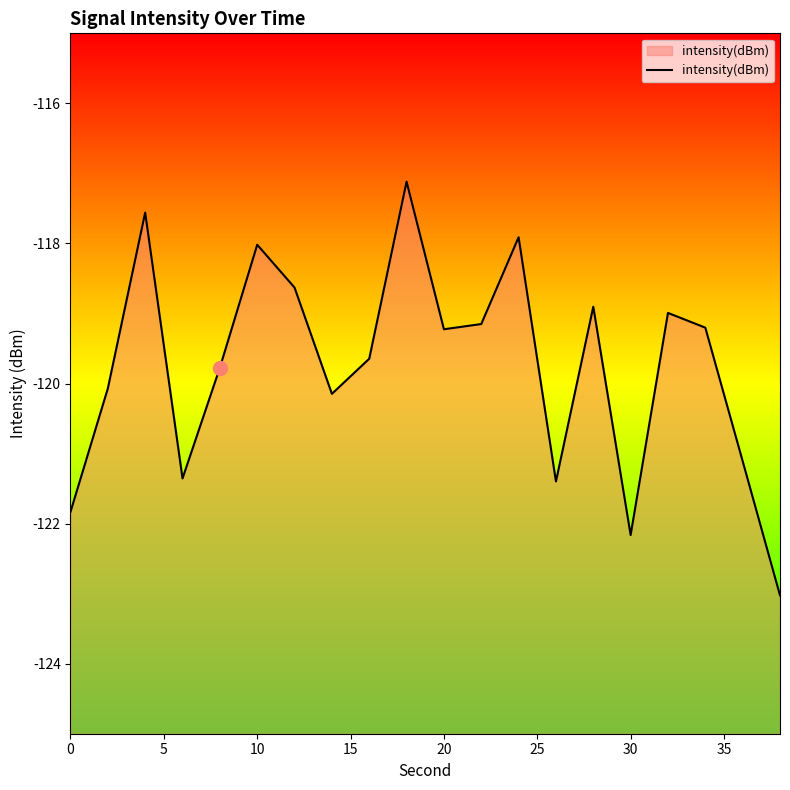

True or false: there are more than 0 points higher than both neighbors.

True